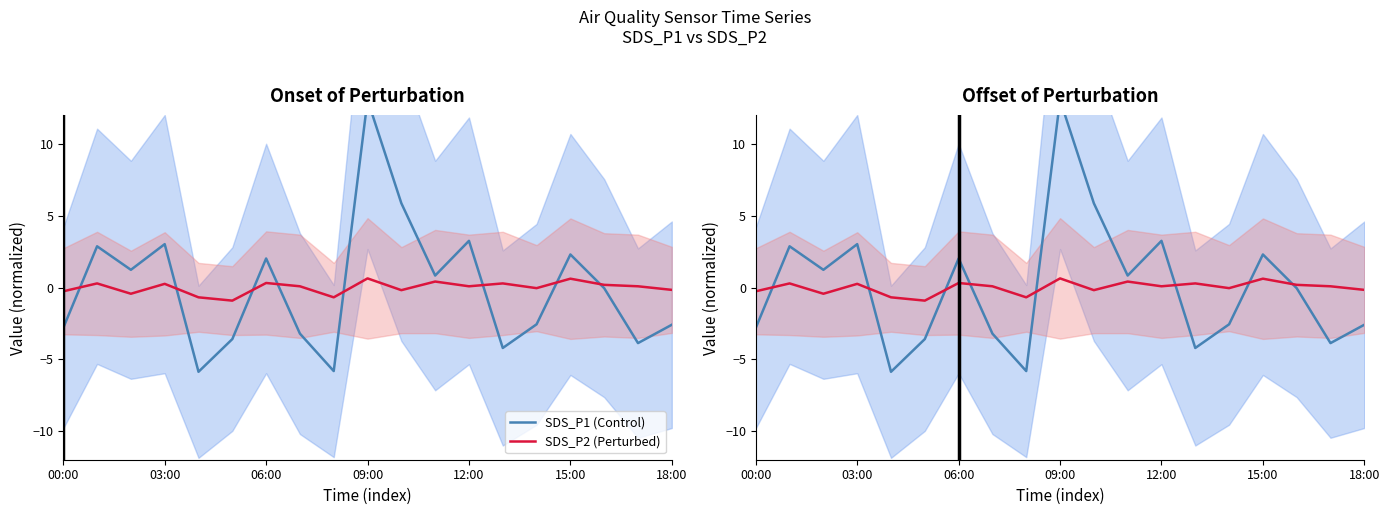

Which series has the largest range (max minus min)?

SDS_P1 (Control)